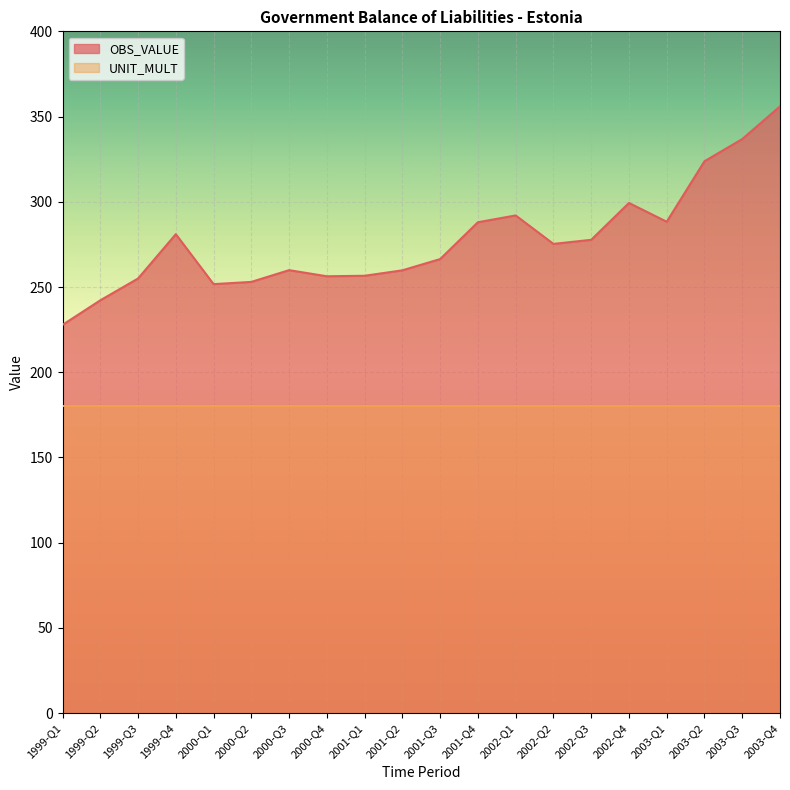

At which category does the chart reach its minimum across all series?

1999-Q1